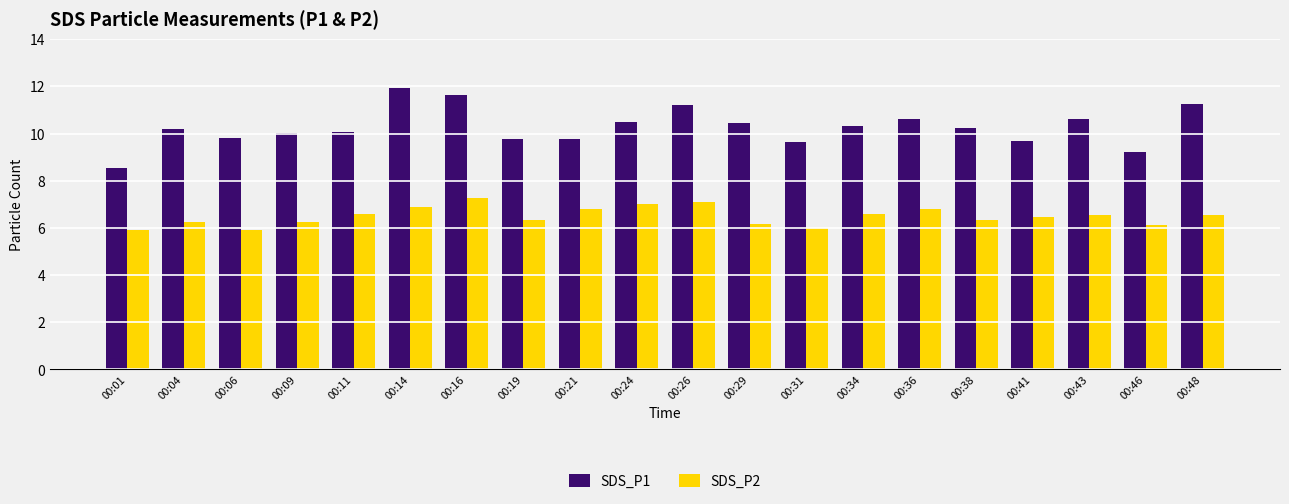

What is the difference between the maximum and second lowest values in the SDS_P1 series?

2.7